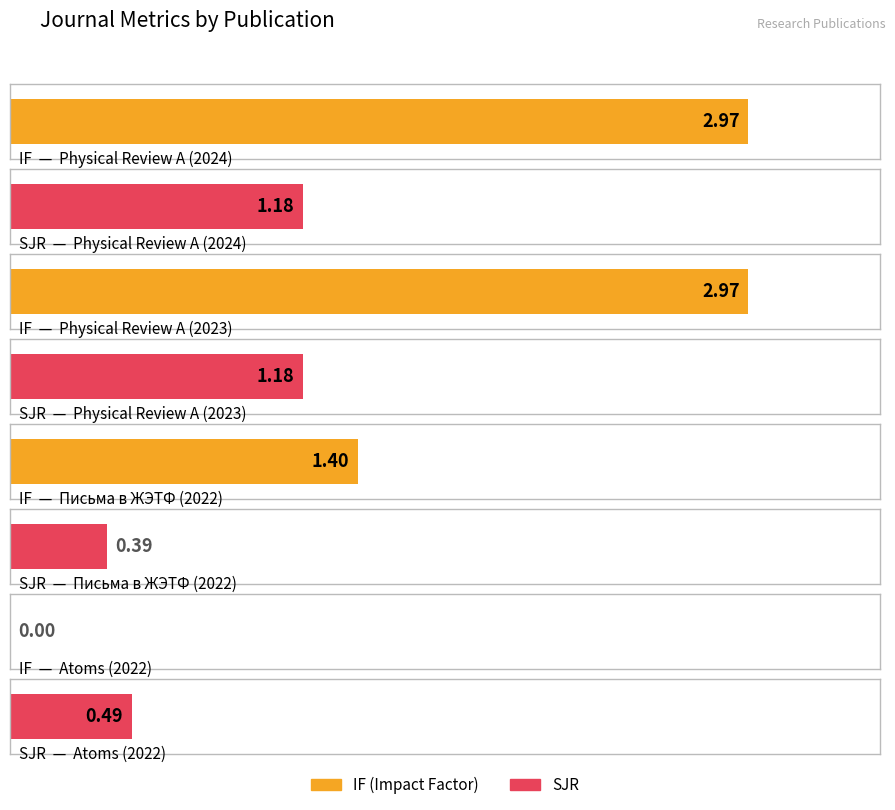

At which category is the sum across all series the highest?

Physical Review A (2024)